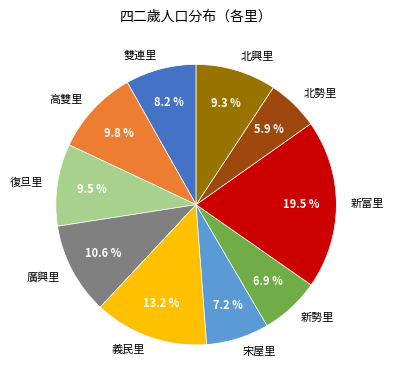

Combined, do 宋屋里 and 北勢里 account for over 50%?

No